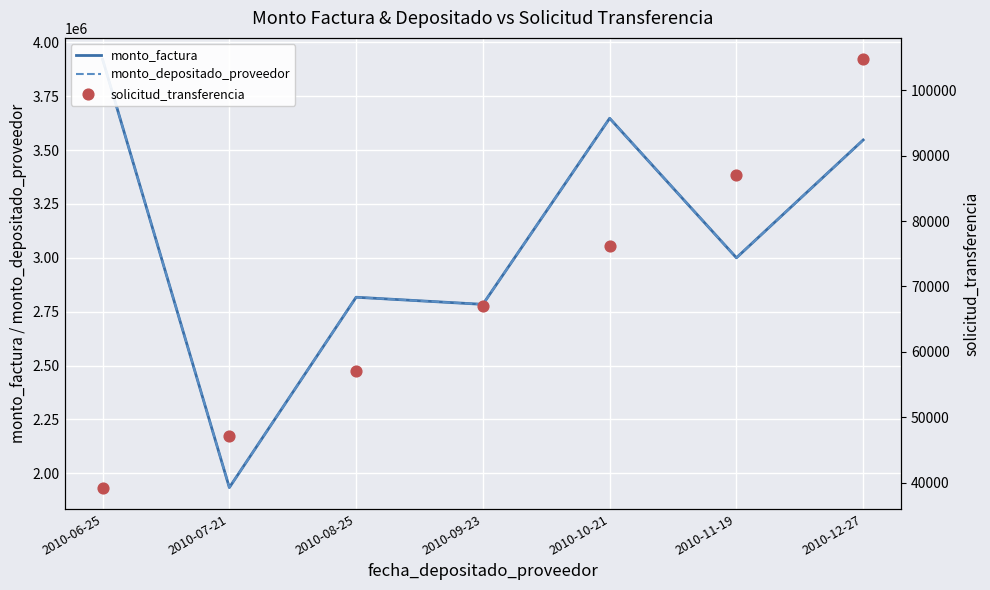

Is the value of monto_depositado_proveedor at 2010-10-21 greater than the value of monto_factura at 2010-11-19?

Yes